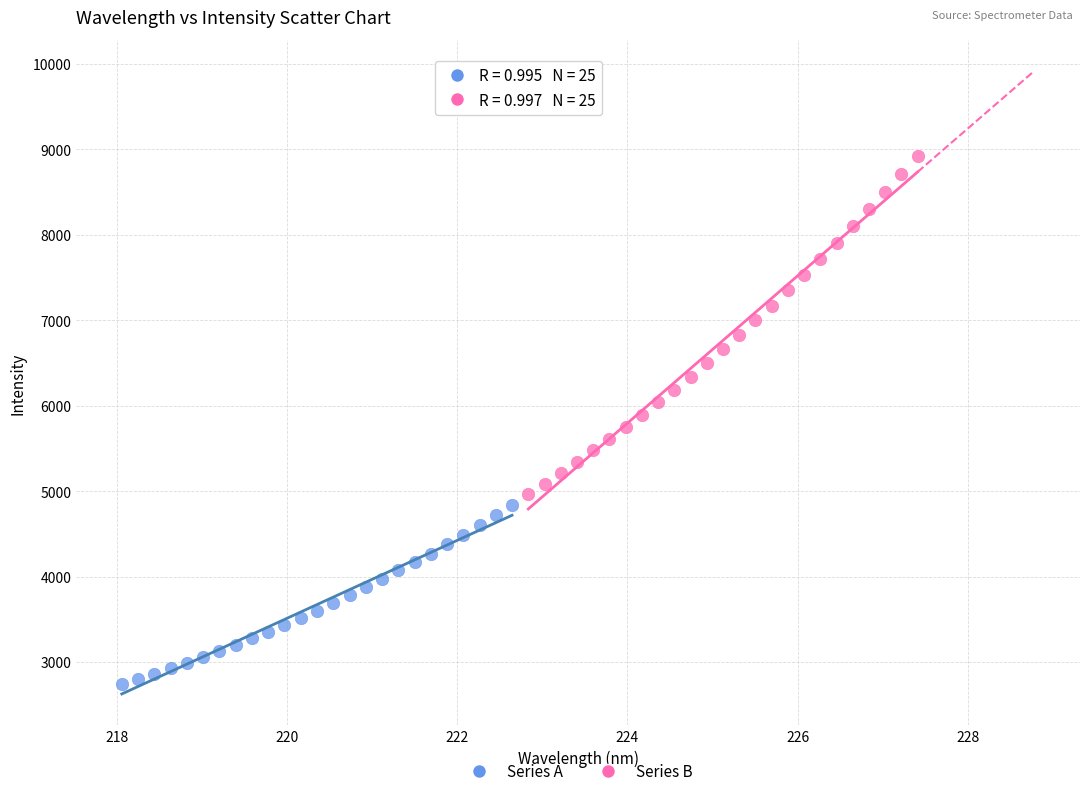

Which series contains the lowest Y value?

Series A